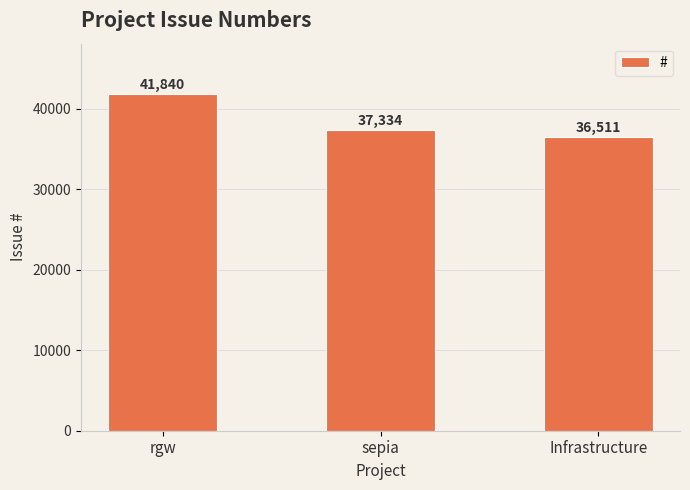

Are the bars grouped side by side (vs. stacked)?

No